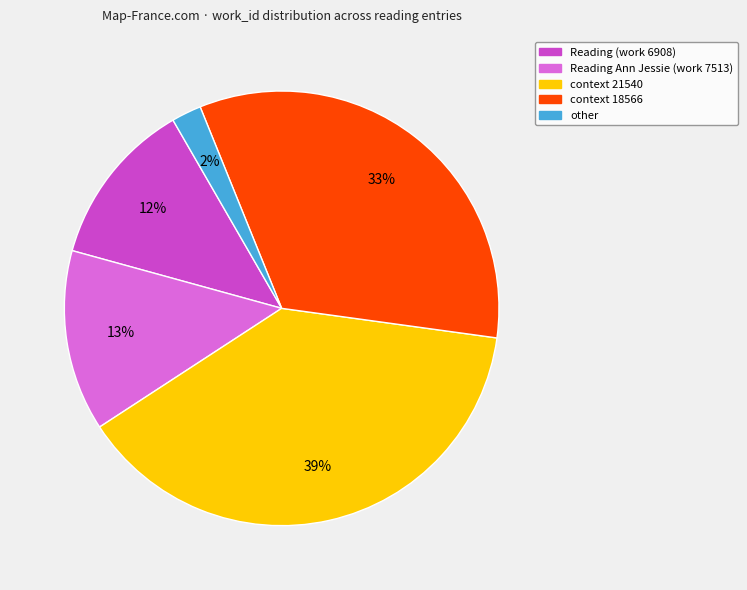

Rank the categories by value from highest to lowest.

context 21540, context 18566, Reading Ann Jessie (work 7513), Reading (work 6908), other